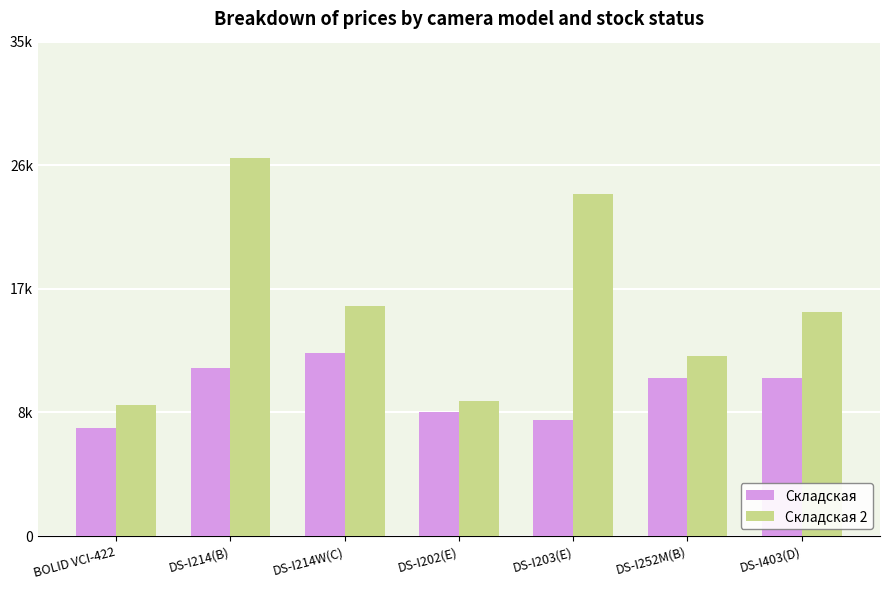

Rank the series by their average value, from highest to lowest.

Складская 2, Складская